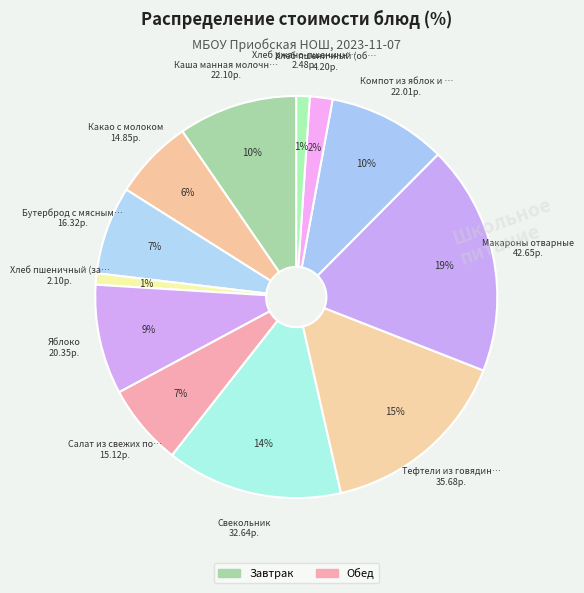

How many segments does this pie chart have?

12